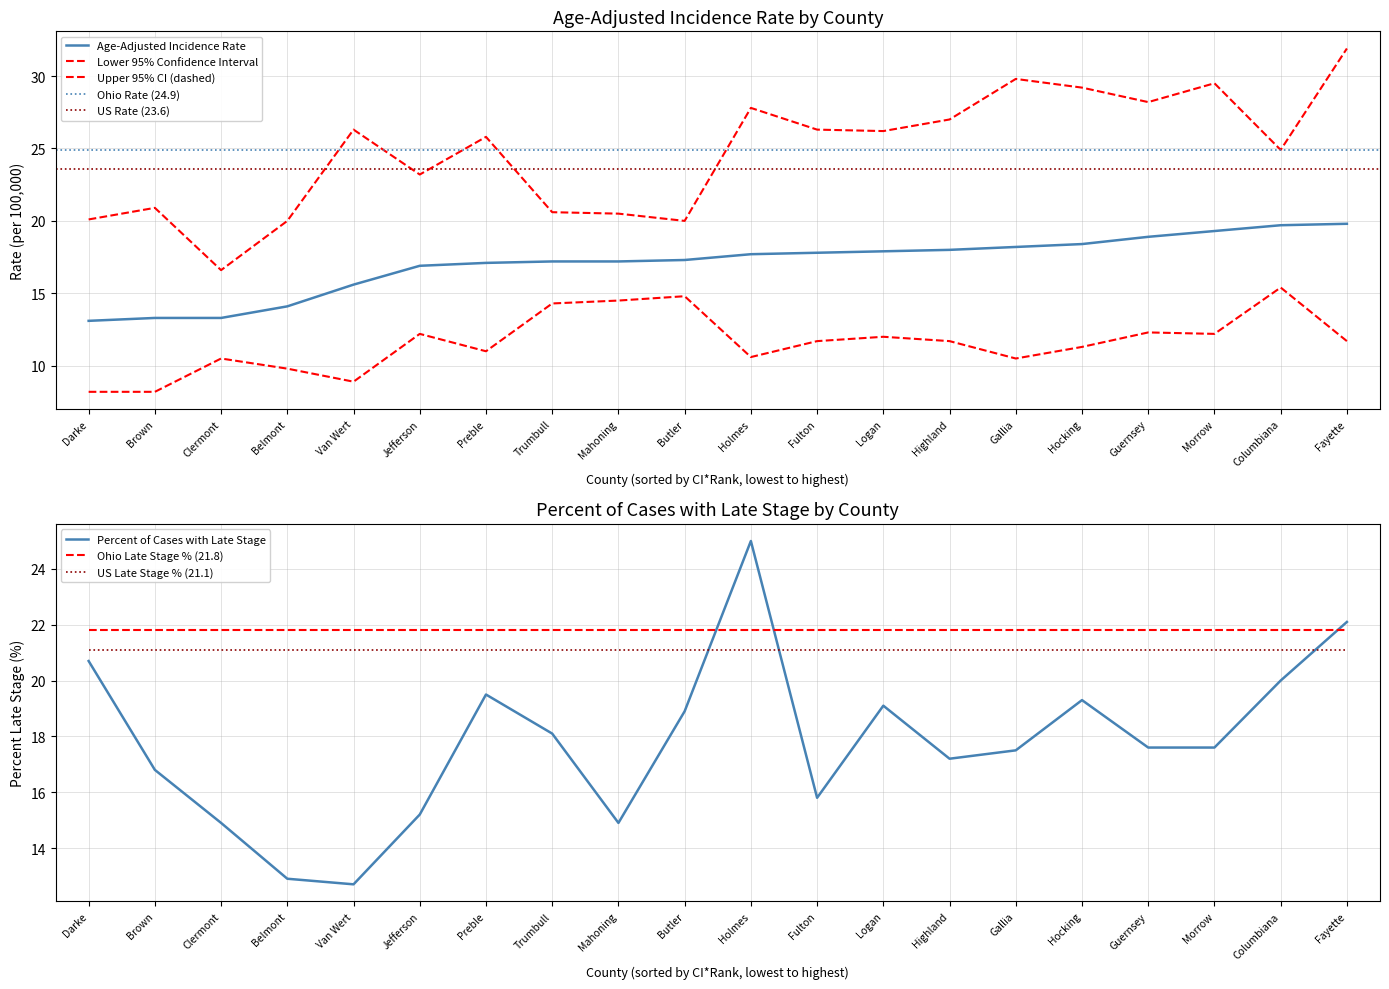

After their last crossing, which series has the higher values: Percent Late Stage or Age-Adjusted Incidence Rate?

Percent Late Stage